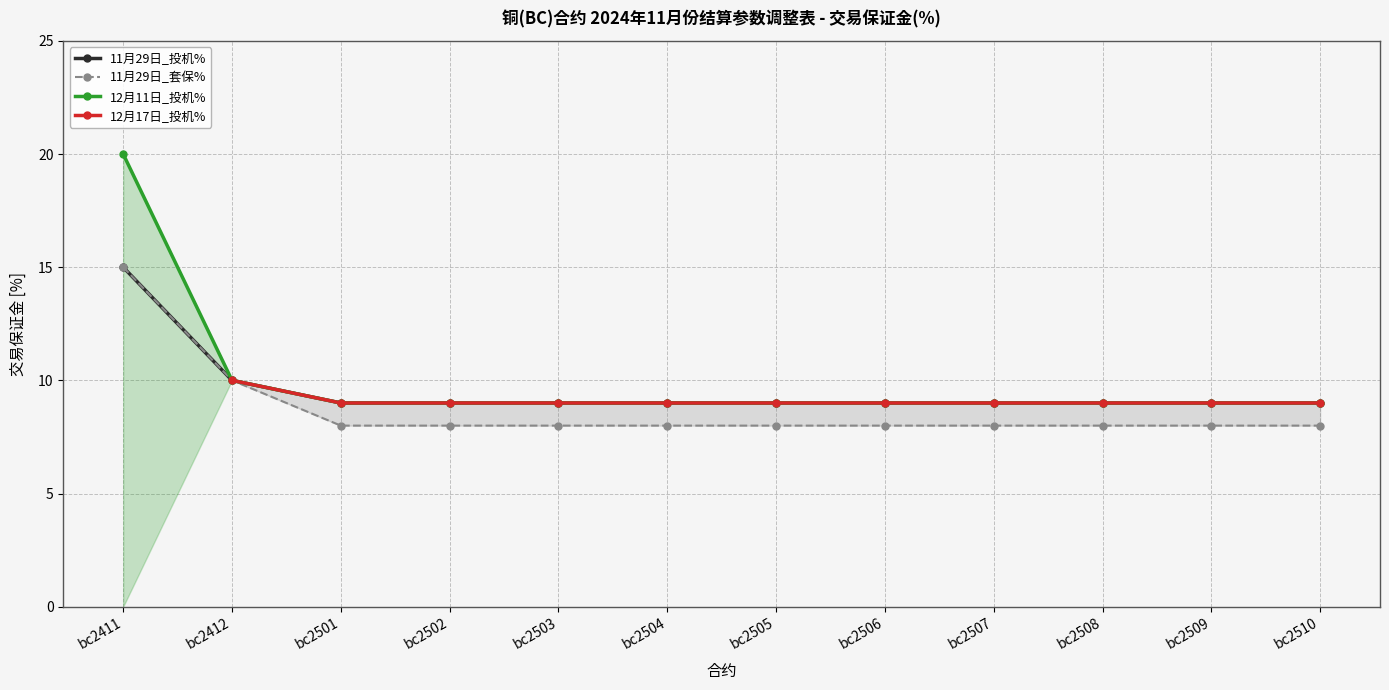

What is the value of the 12月11日_投机% point at the 2nd from the left?

10